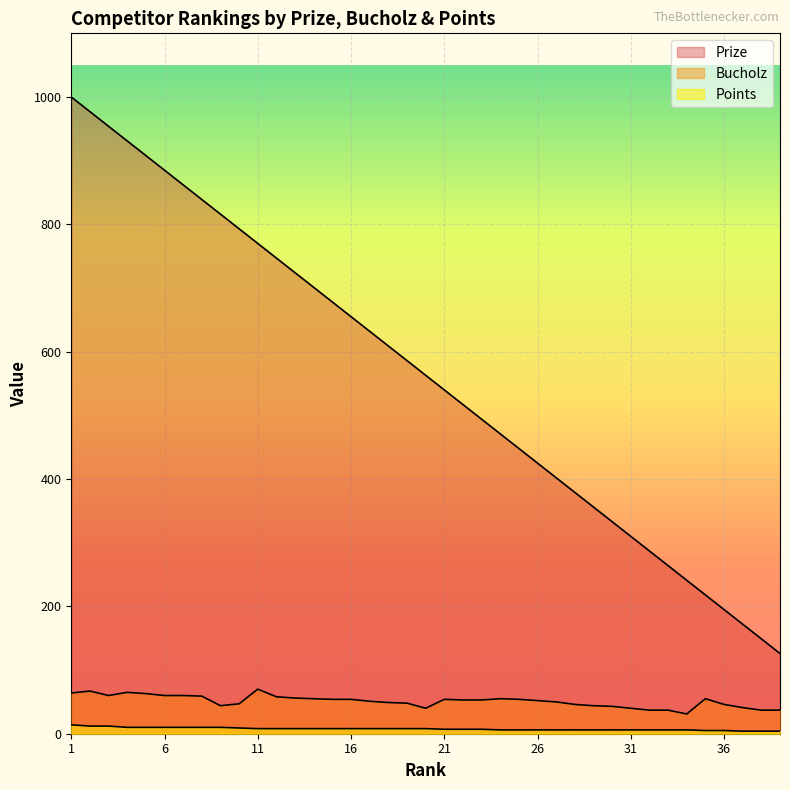

What is the difference between the Bucholz values at 33 and 1?

27